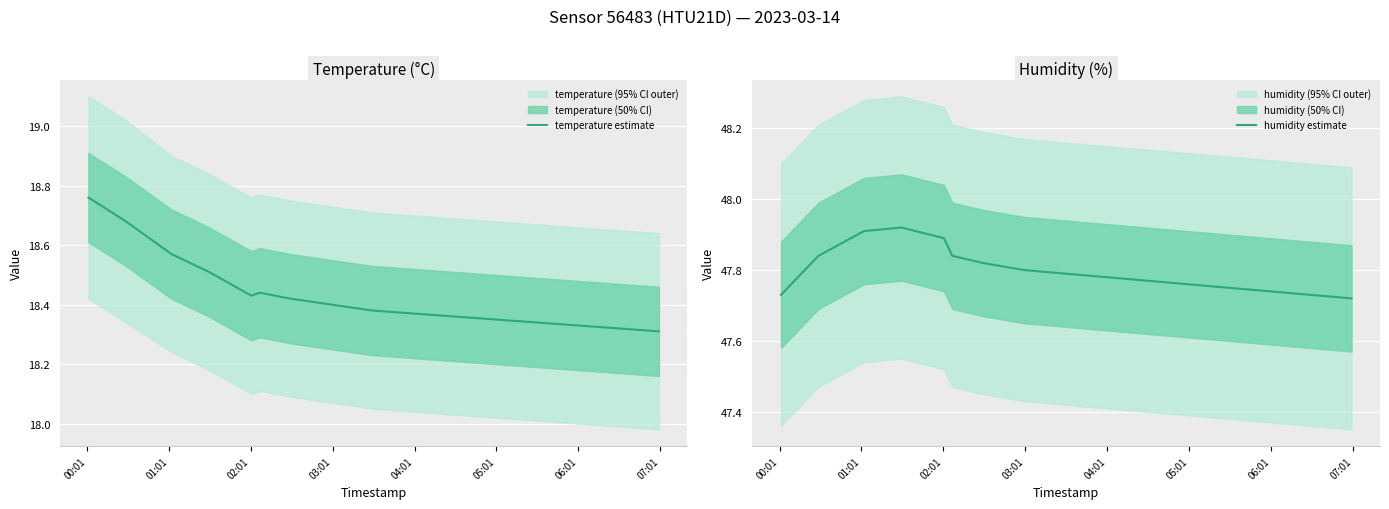

Count the number of data series in this chart.

2